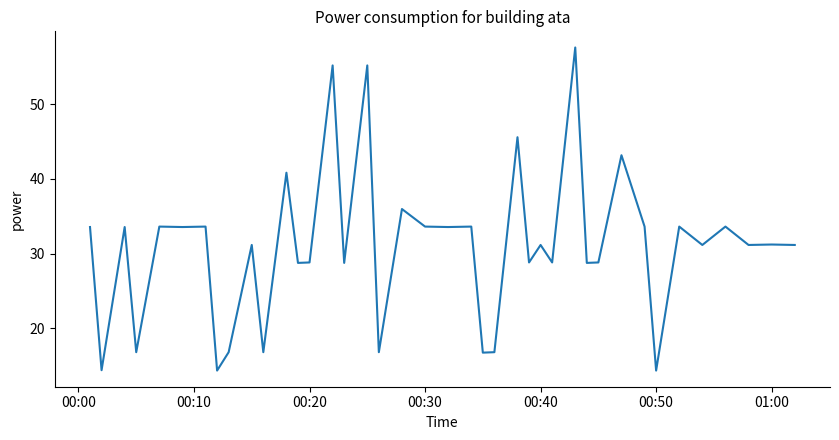

What is the smallest value displayed?

14.4